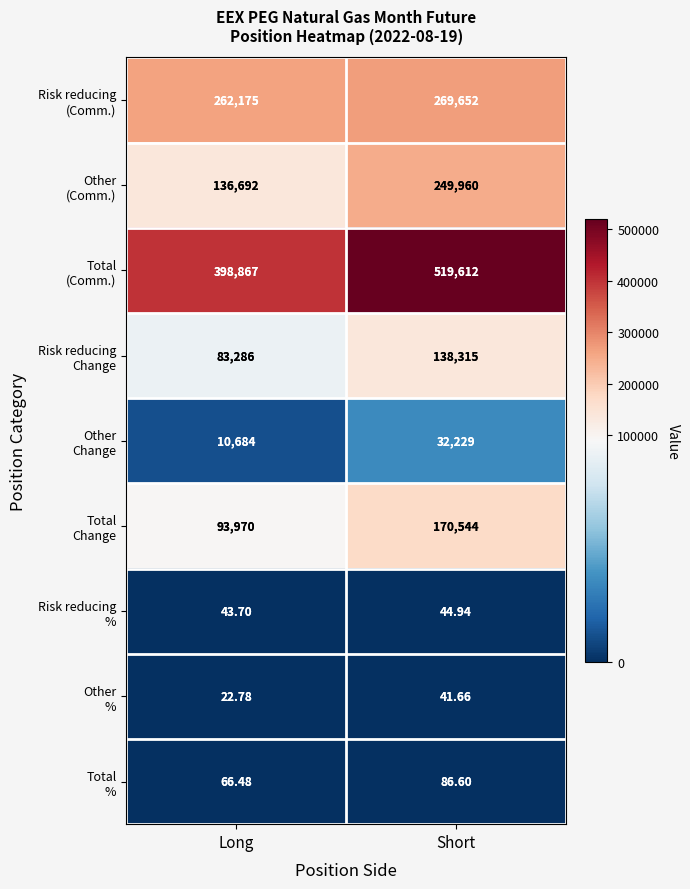

Which label corresponds to the smallest value in the chart?

Long